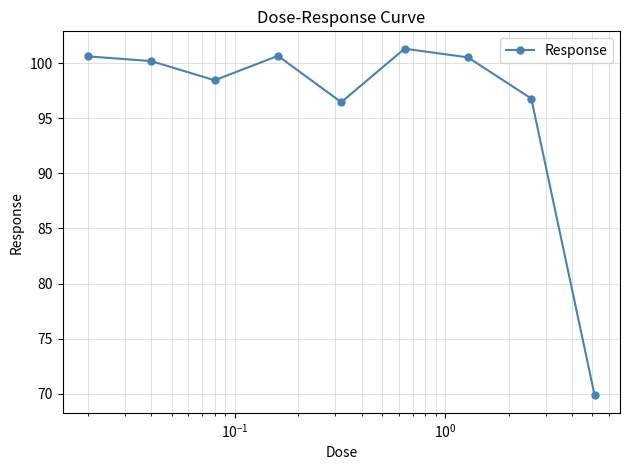

What is the maximum value shown in the chart?

101.3